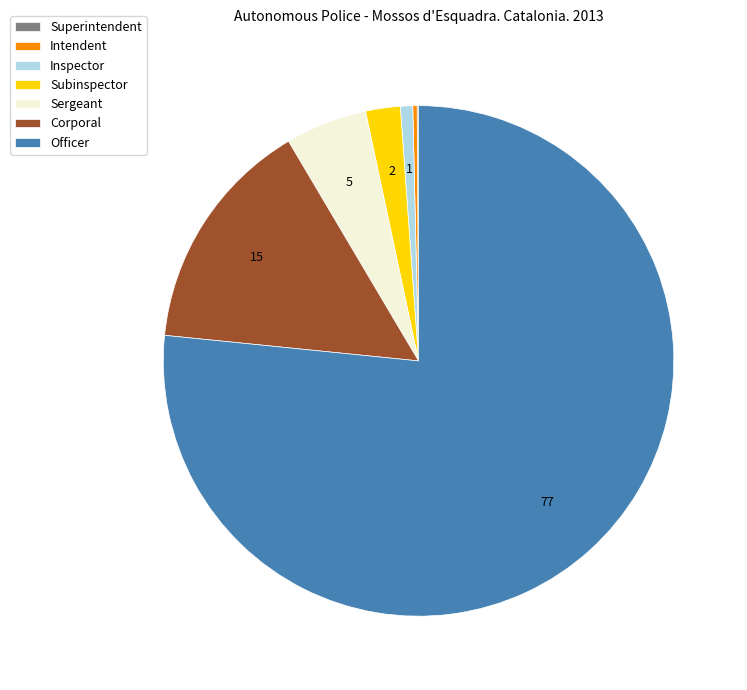

True or false: Inspector accounts for 1% of the total.

True